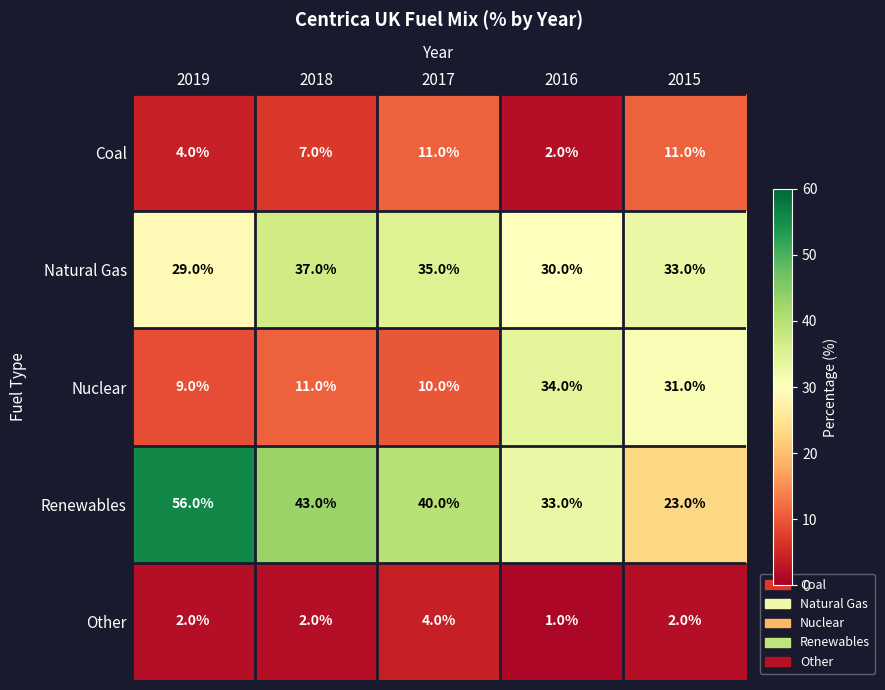

Which label corresponds to the largest value in the chart?

2019